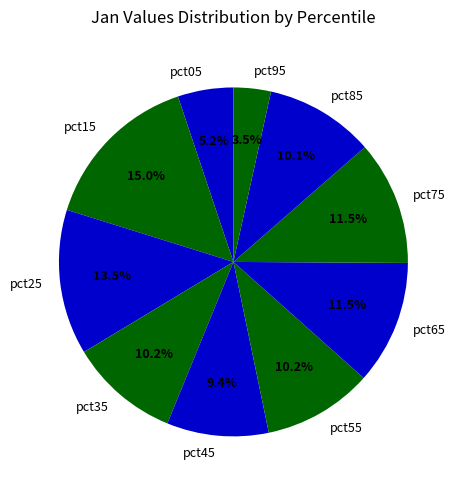

To the nearest percent, what is the average slice percentage?

10%